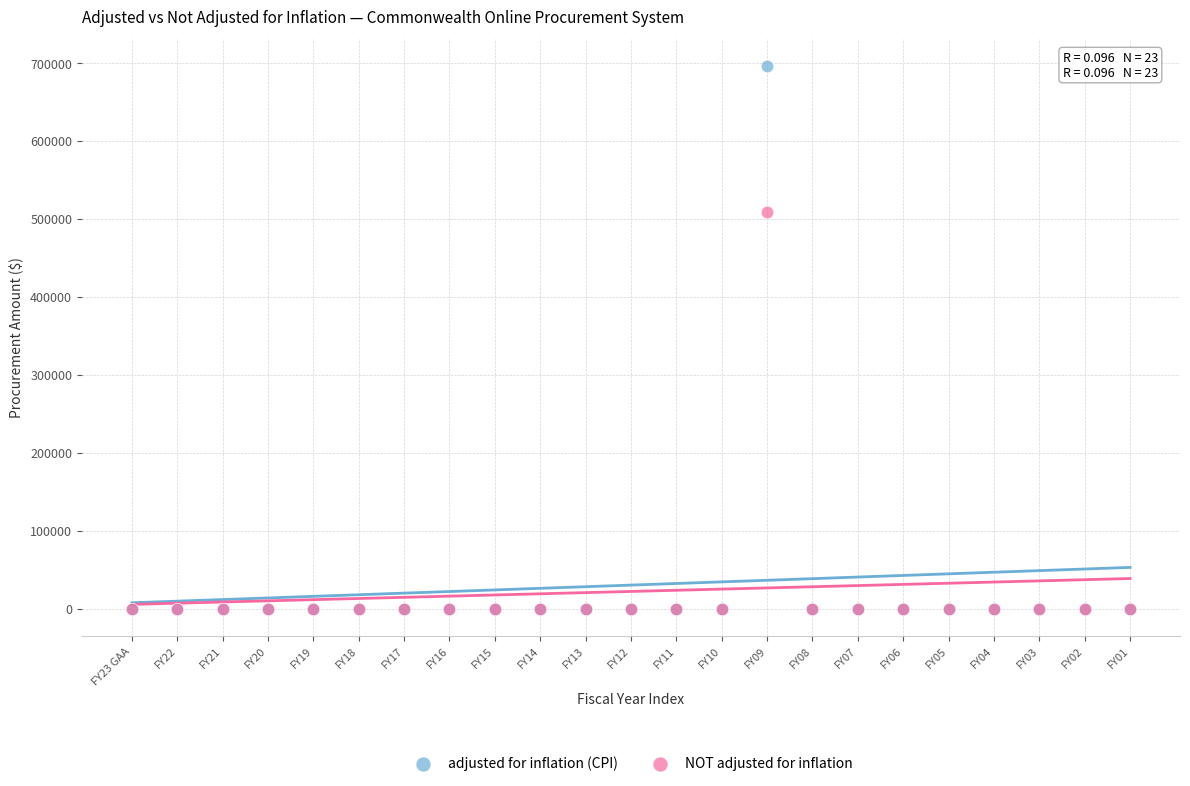

Across all series, what Y value is closest to 347894?

508382